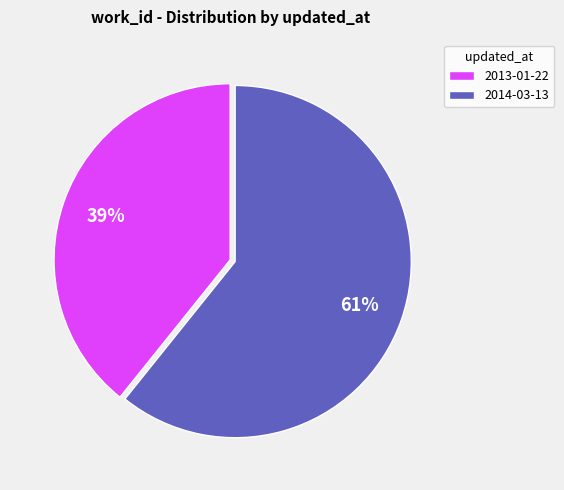

How many segments does this pie chart have?

2